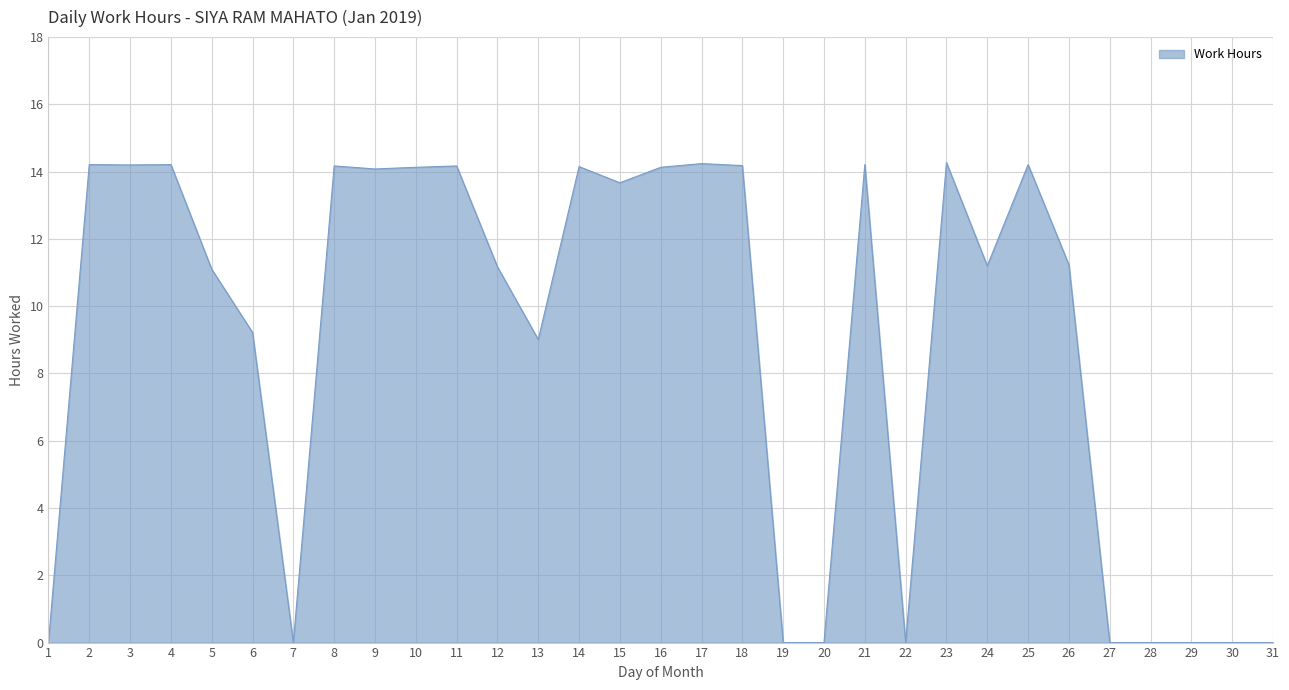

What is the ratio of the value at 21 to the value at 18?

1.0